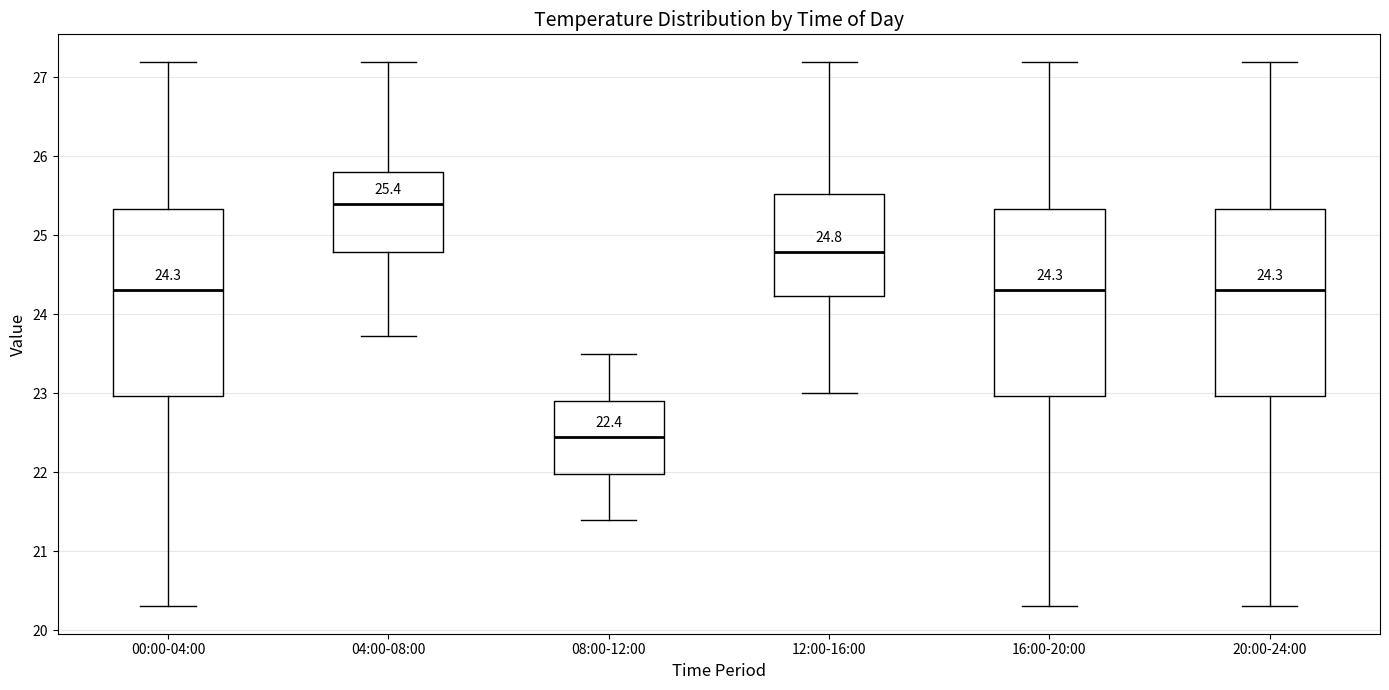

Which box's median line is the highest?

04:00-08:00